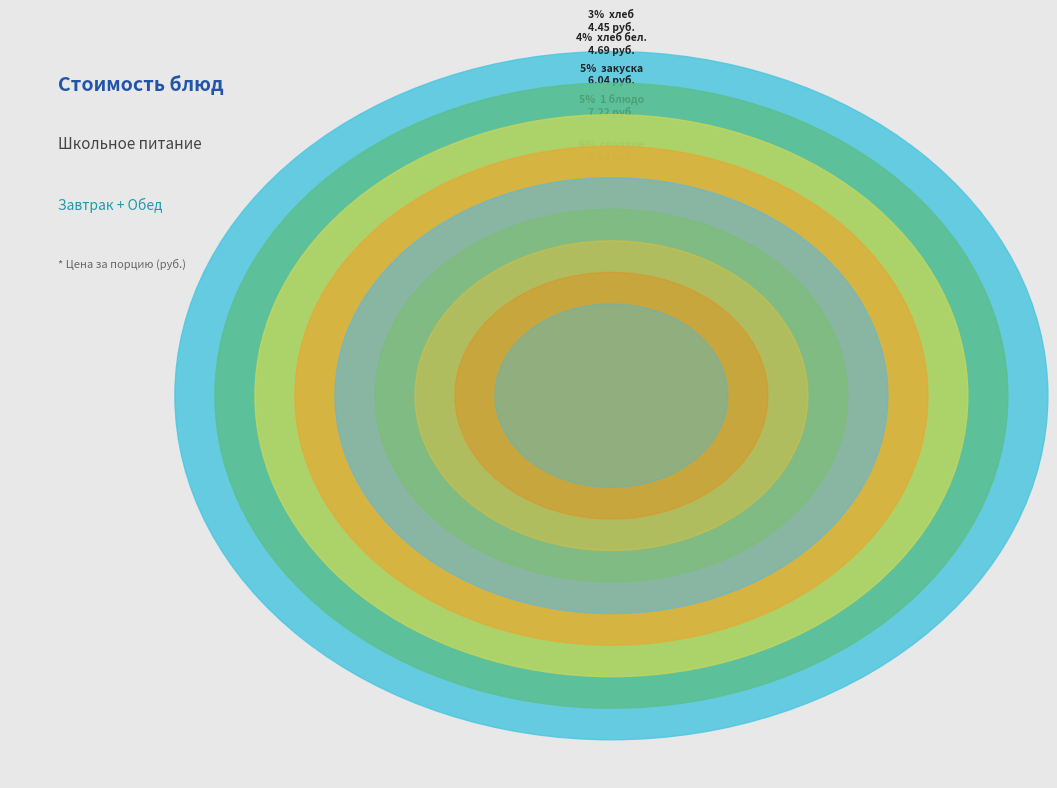

Is it true that закуска is 16% of the pie?

False